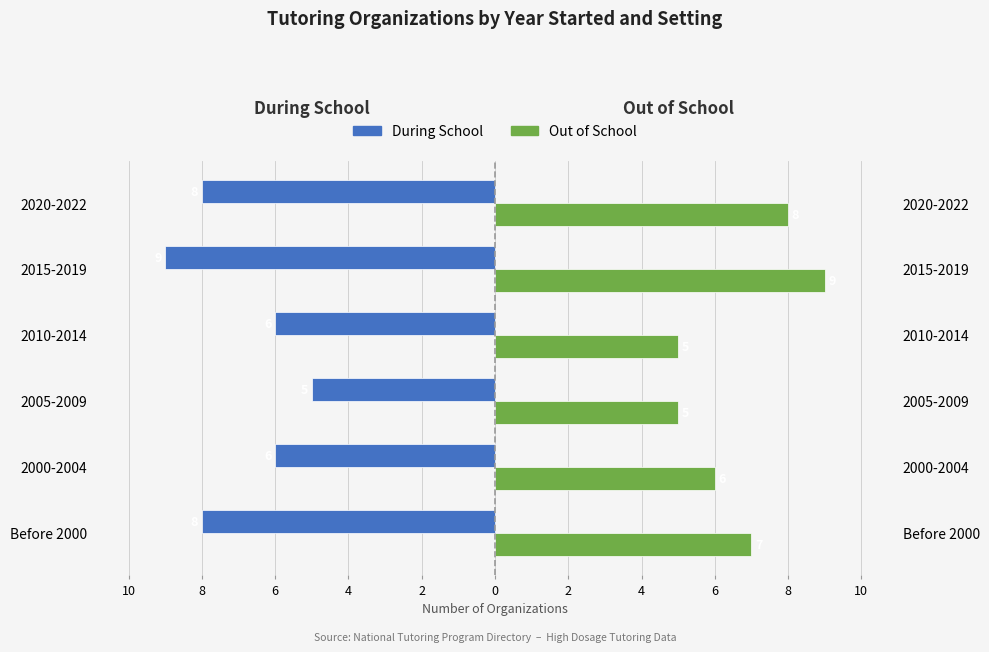

How many bars are there in each group?

2